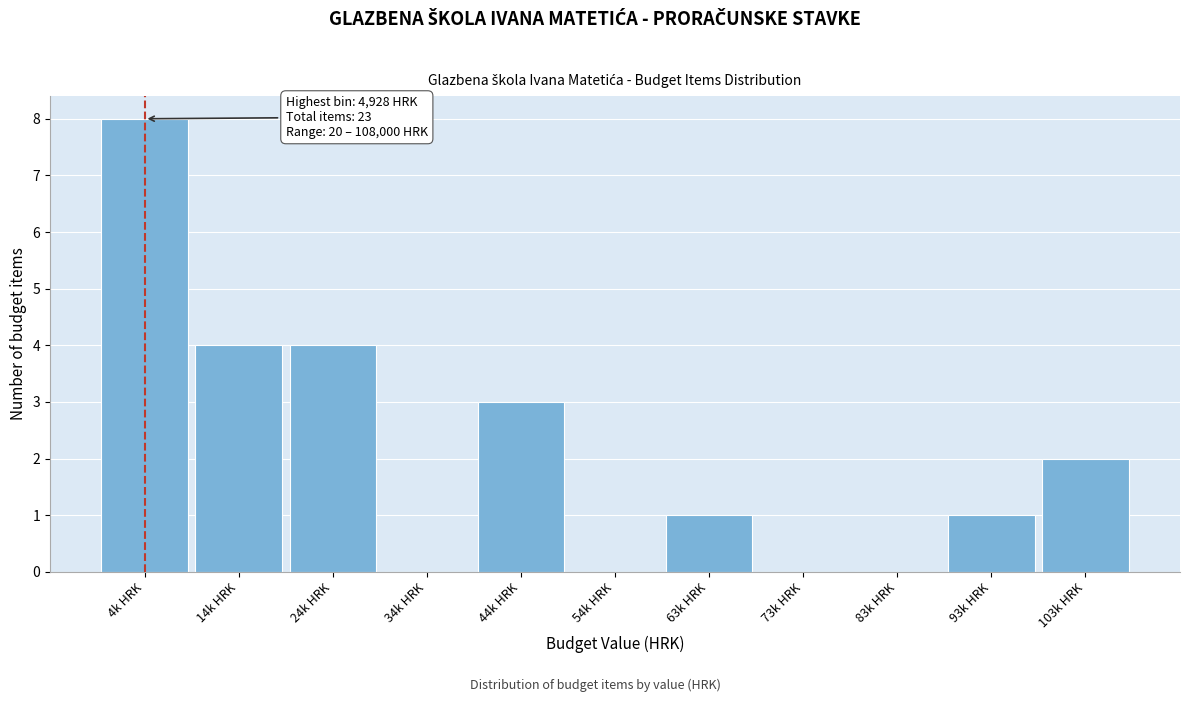

Reading left to right, extract all data points from this chart.

4k HRK=8	14k HRK=4	24k HRK=4	34k HRK=0	44k HRK=3	54k HRK=0	63k HRK=1	73k HRK=0	83k HRK=0	93k HRK=1	103k HRK=2